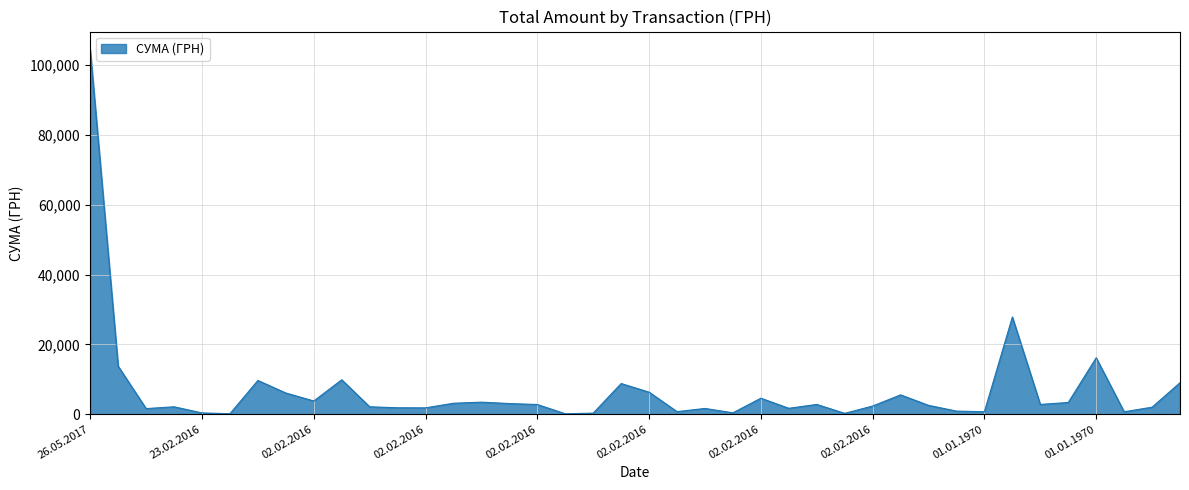

What is the difference between the maximum and minimum values?

104280.3